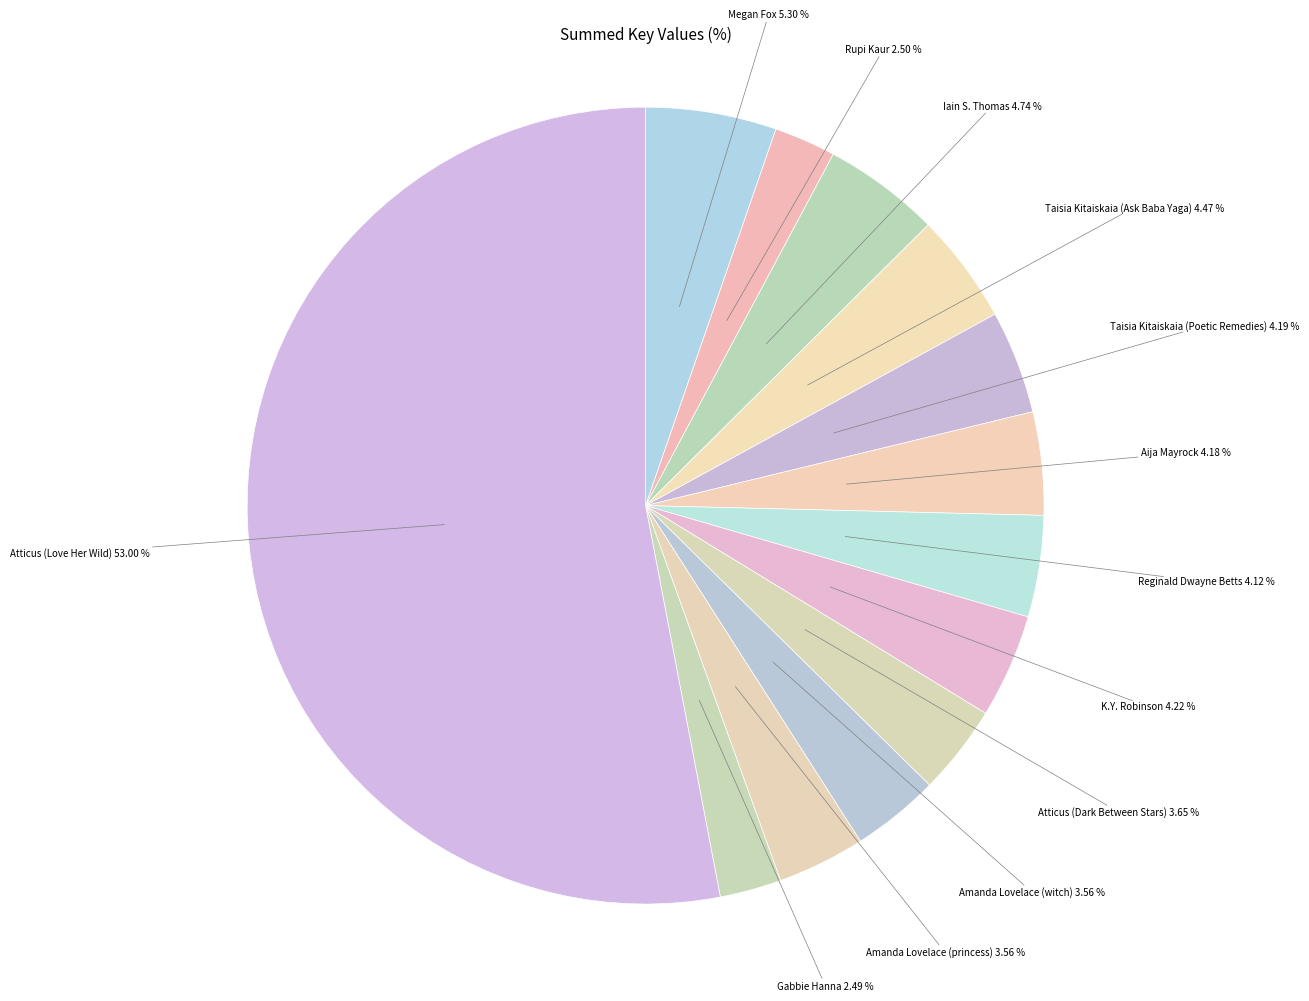

Count the number of slices in the pie.

13